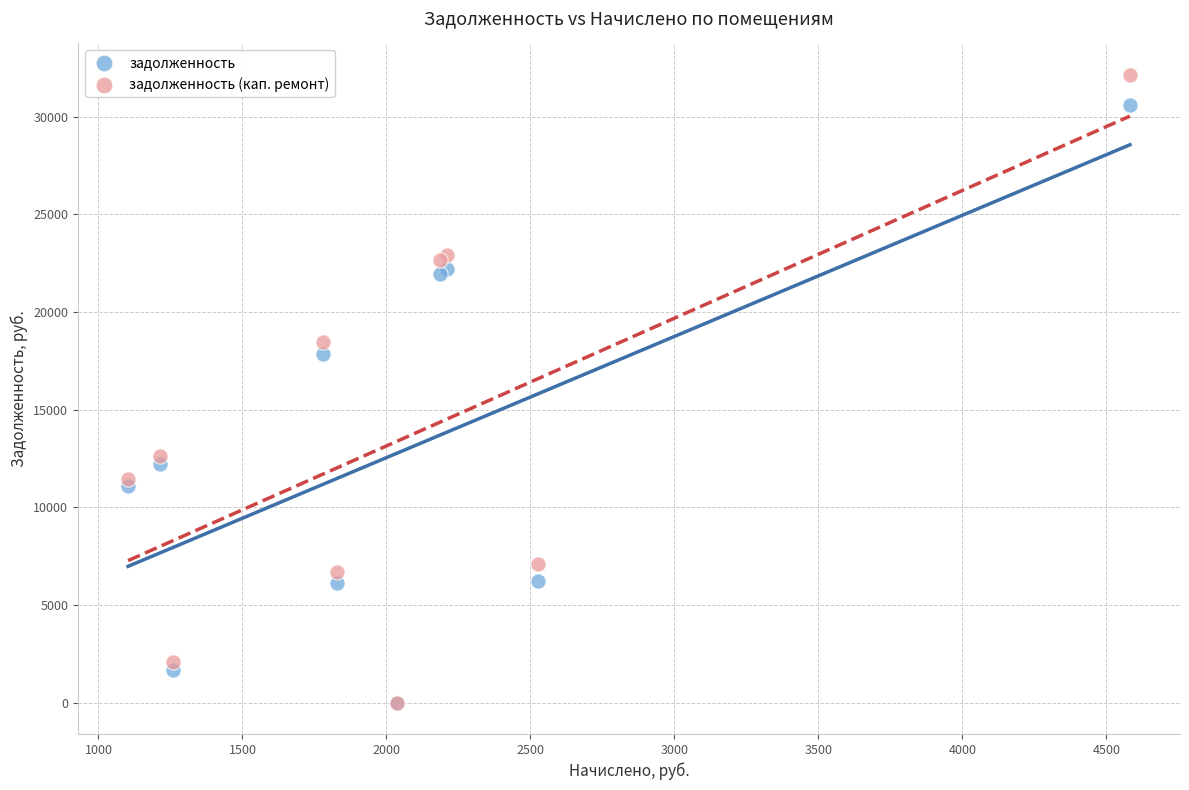

Which series has the largest Y range (max minus min)?

задолженность (кап. ремонт)